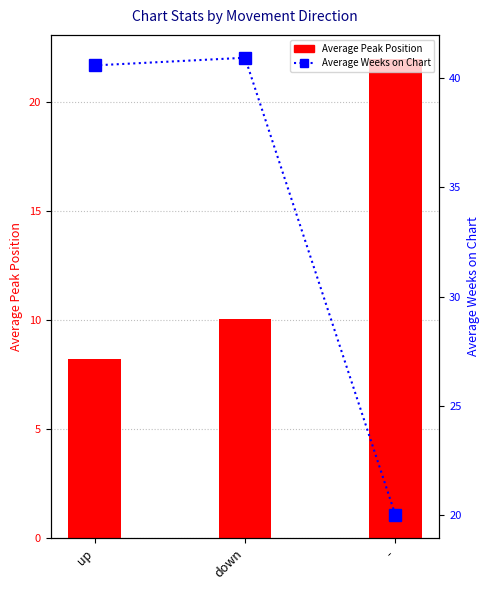

How many groups of bars are there?

3